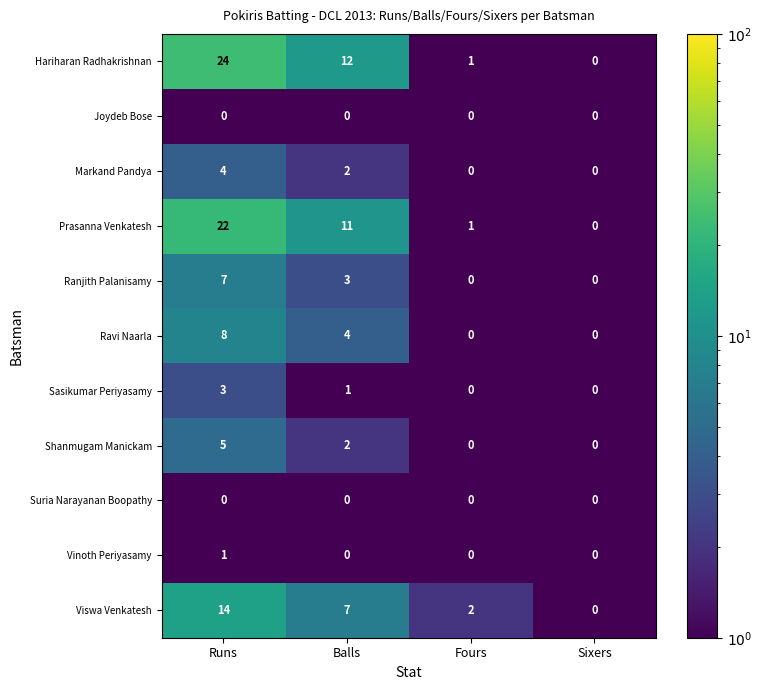

Which series has the largest total across all categories?

Hariharan Radhakrishnan